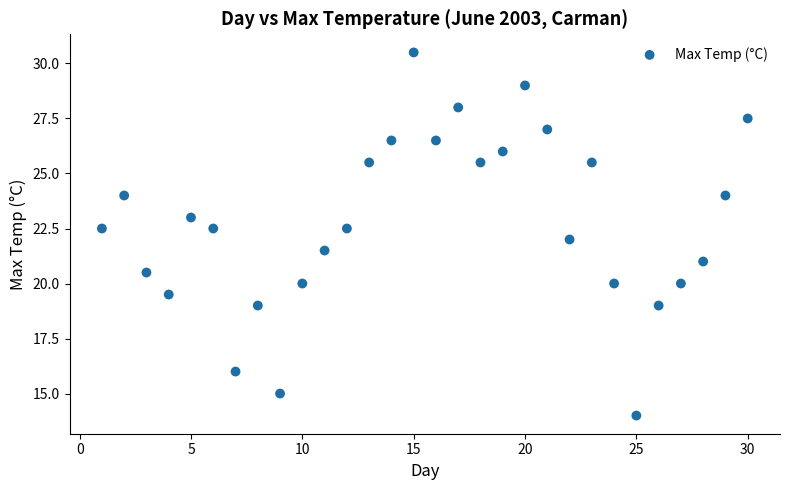

What is the range of Y values (max minus min)?

16.5